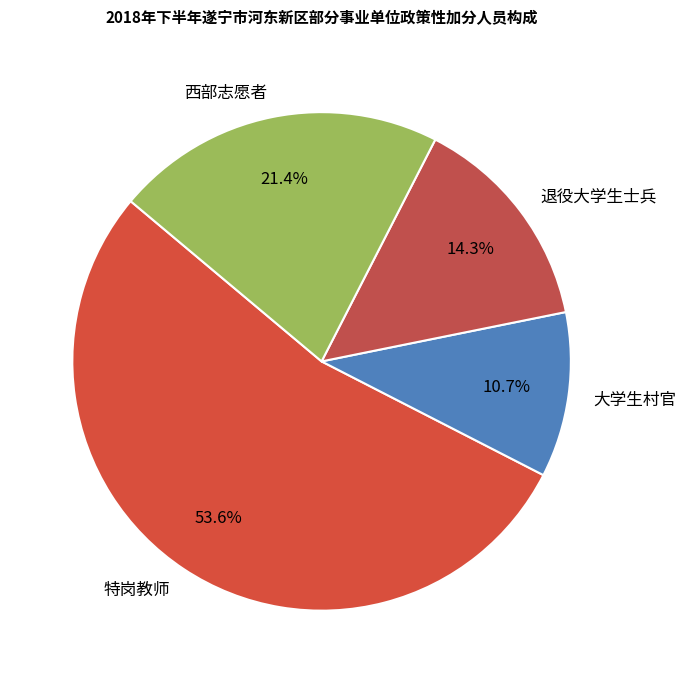

What is the total percentage of 退役大学生士兵 and 大学生村官?

25.0%